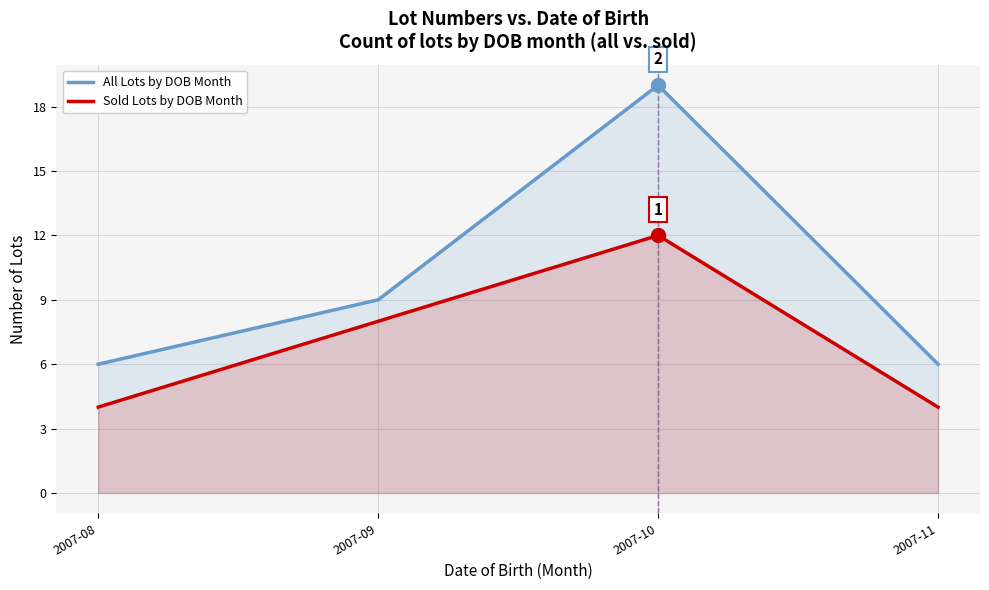

True or false: All Lots by DOB Month and Sold Lots by DOB Month intersect in this chart.

False